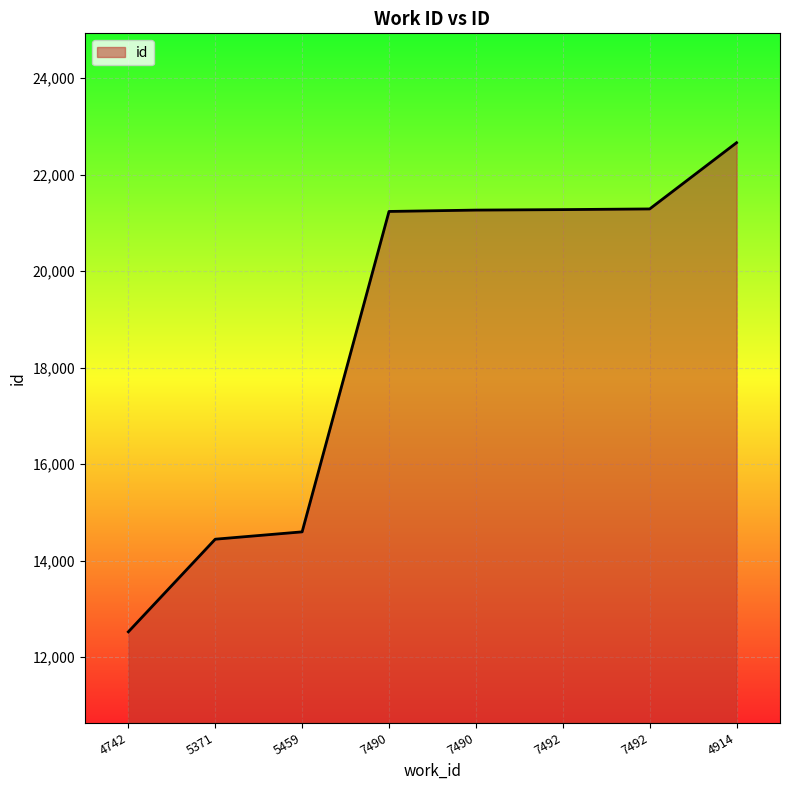

True or false: the data shows 37531 at 7490.

False